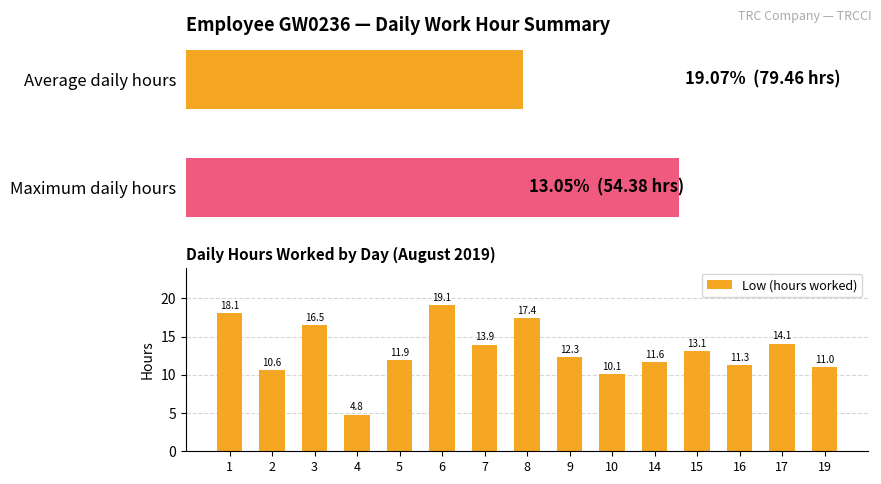

List the labels in order of Low (hours worked) value, smallest first.

4, 10, 2, 19, 16, 14, 5, 9, 15, 7, 17, 3, 8, 1, 6